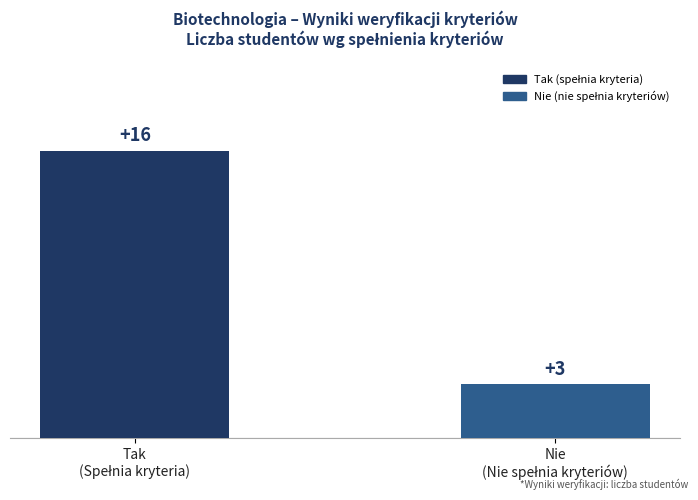

Reading left to right, extract all data points from this chart.

16	3